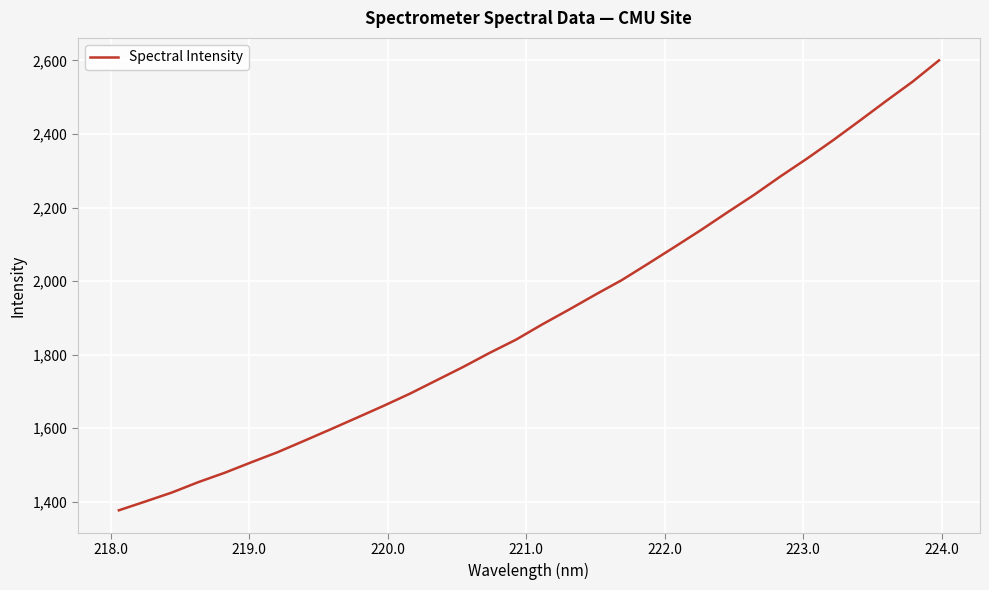

What is the difference between the maximum and minimum values?

1223.2